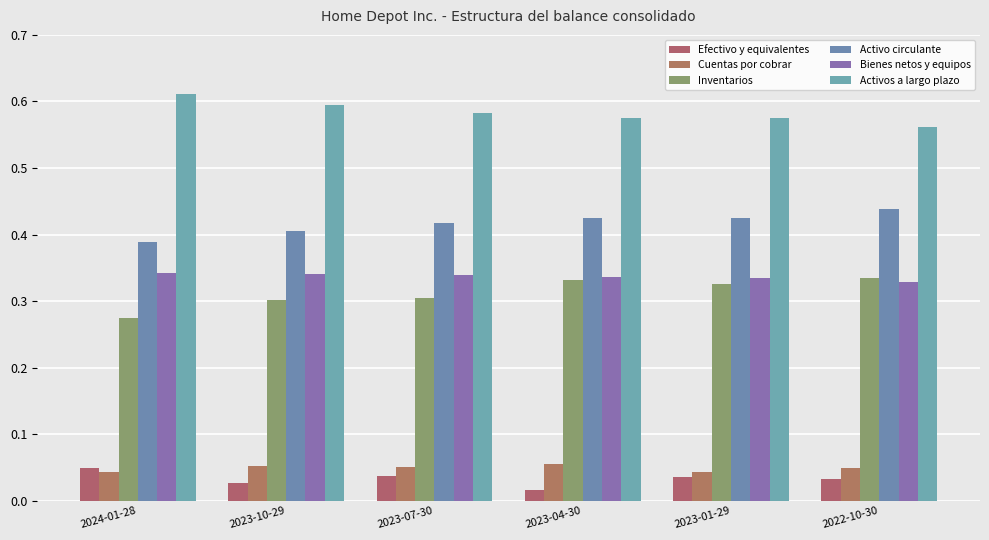

At how many categories does at least one series exceed 0?

6